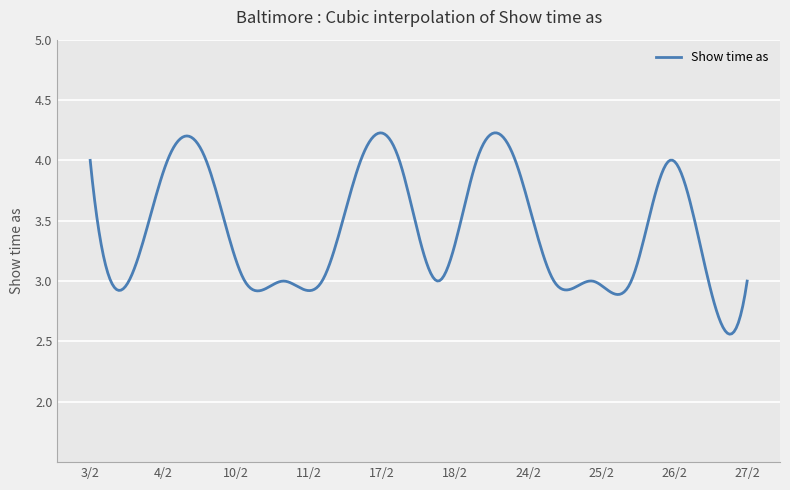

What is the difference between the maximum and minimum values?

1.7